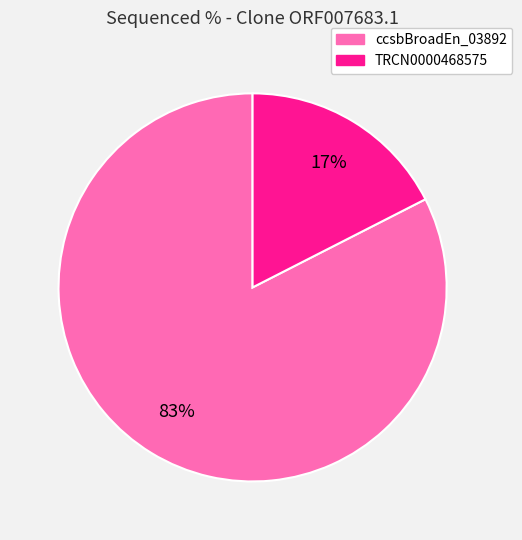

To the nearest percent, what is the average slice percentage?

50%